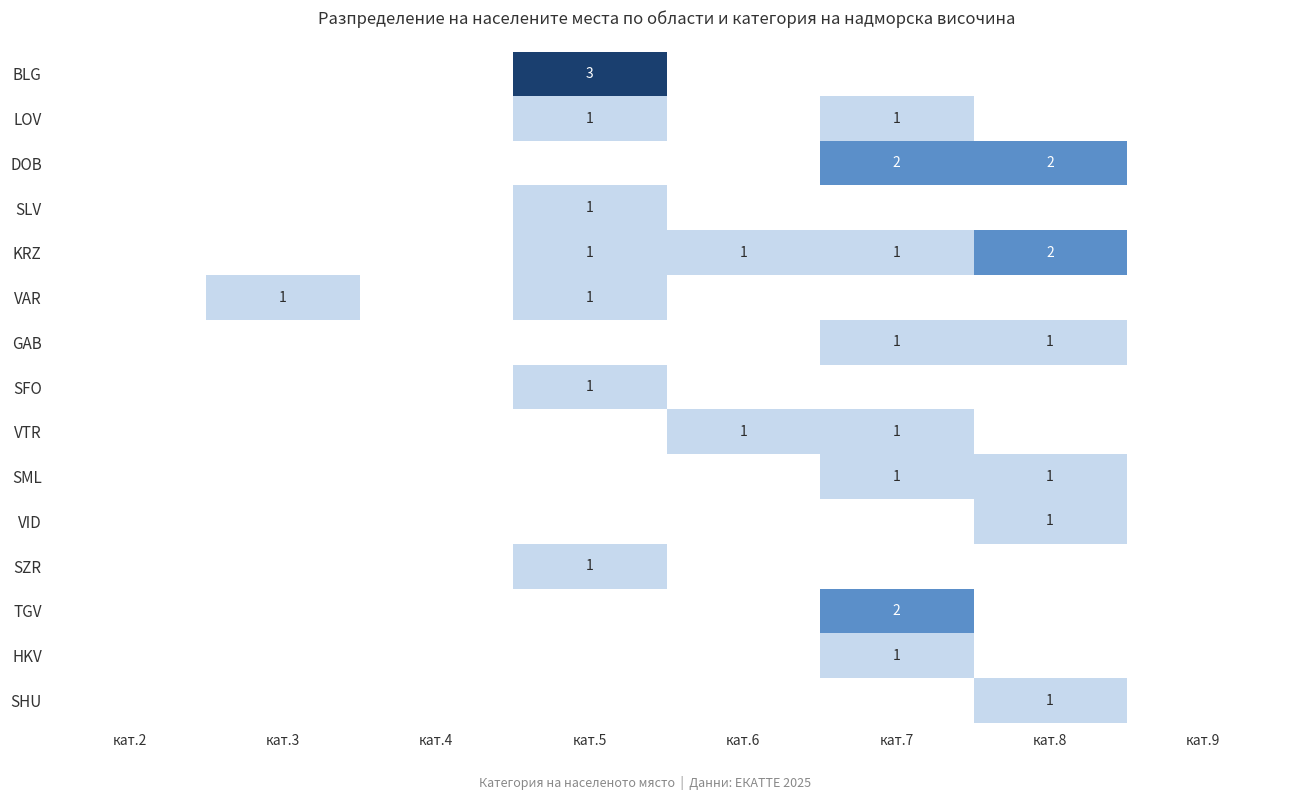

True or false: VTR has a value of 0 at кат.4.

True